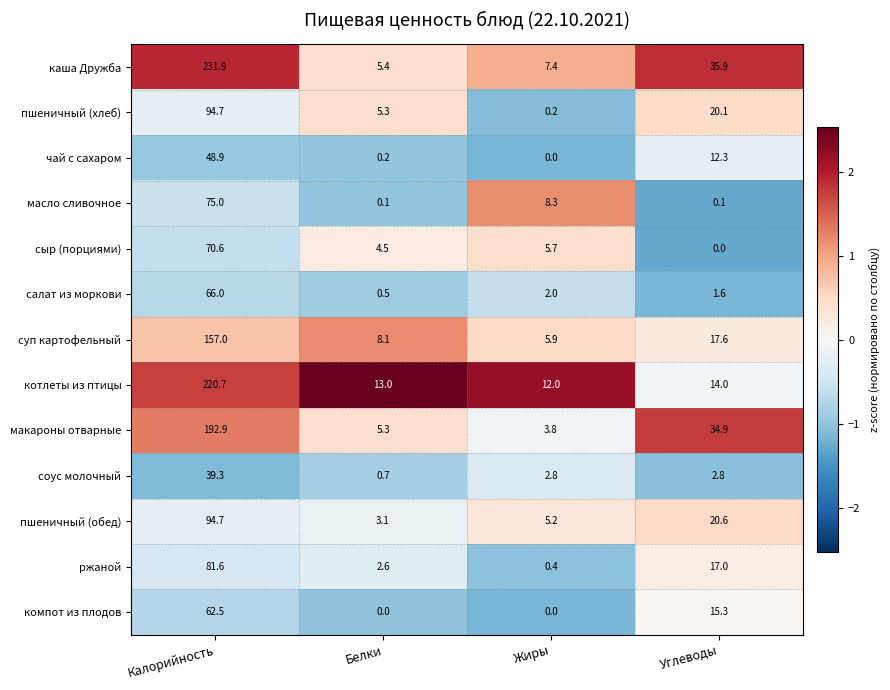

At which label is чай с сахаром closest to 24?

Углеводы